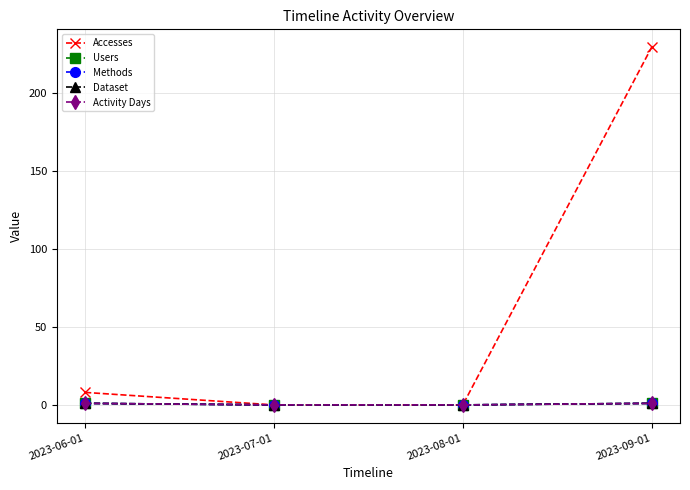

At 2023-09-01, list the series in order from largest to smallest.

Accesses, Users, Methods, Dataset, Activity Days